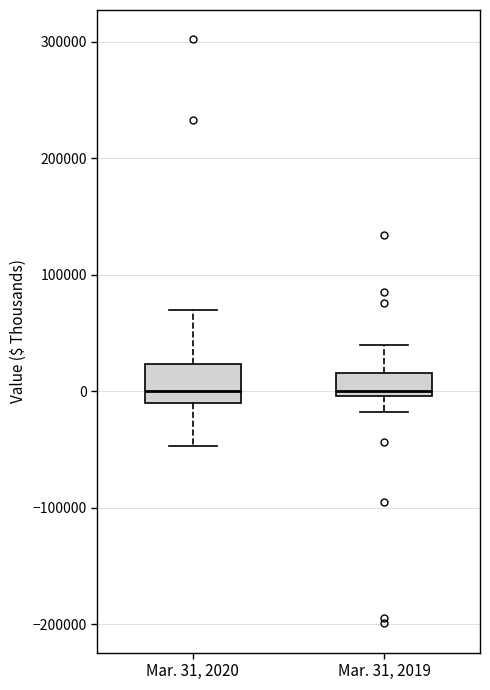

Where is the upper edge of the box for Mar. 31, 2020 on the y-axis? The values are not printed on the chart, so give them approximately, as read against the axis.

20000